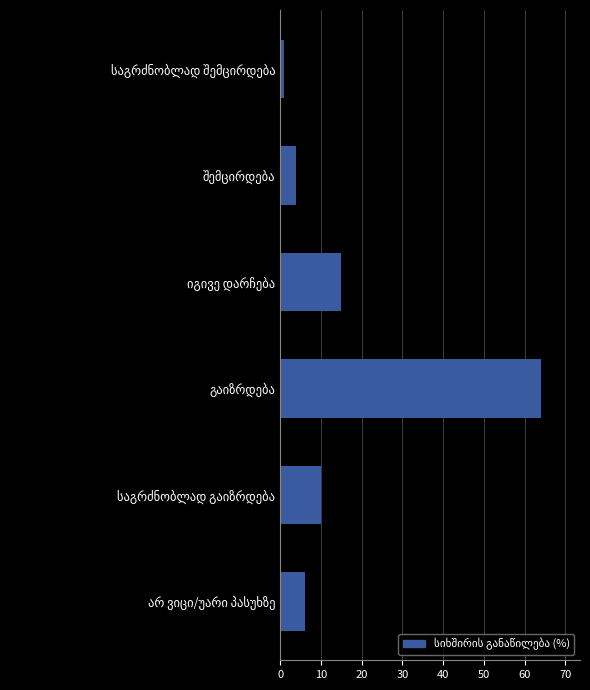

What is the value of the 3rd bar from the top?

15